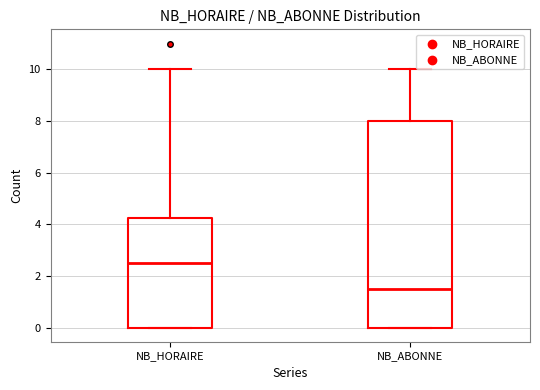

Comparing the boxes themselves (not the whiskers), which one is the tallest?

NB_ABONNE